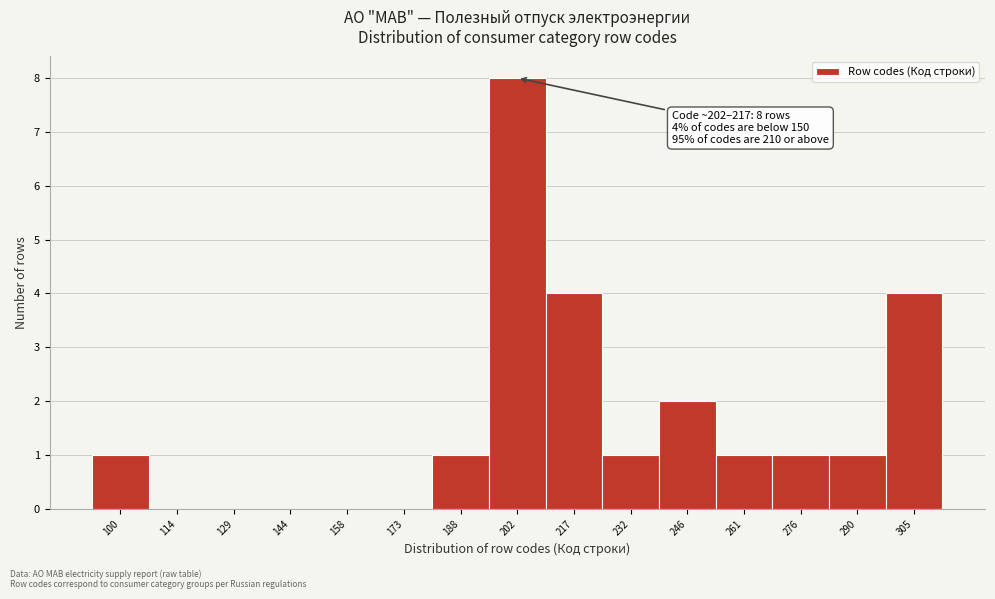

Reading left to right, transcribe all the data shown in this chart.

100=1	114=0	129=0	144=0	158=0	173=0	188=1	202=8	217=4	232=1	246=2	261=1	276=1	290=1	305=4